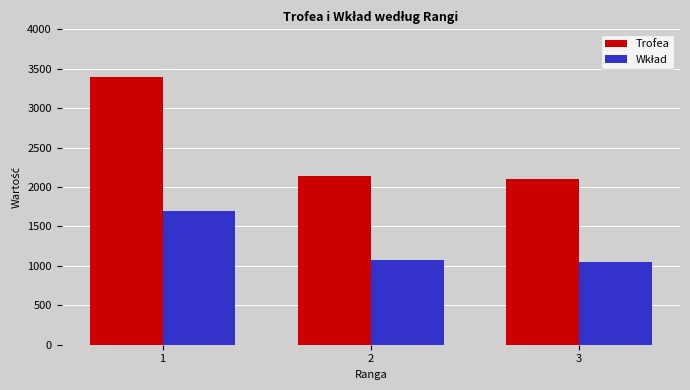

What is the maximum value shown in the chart?

3400